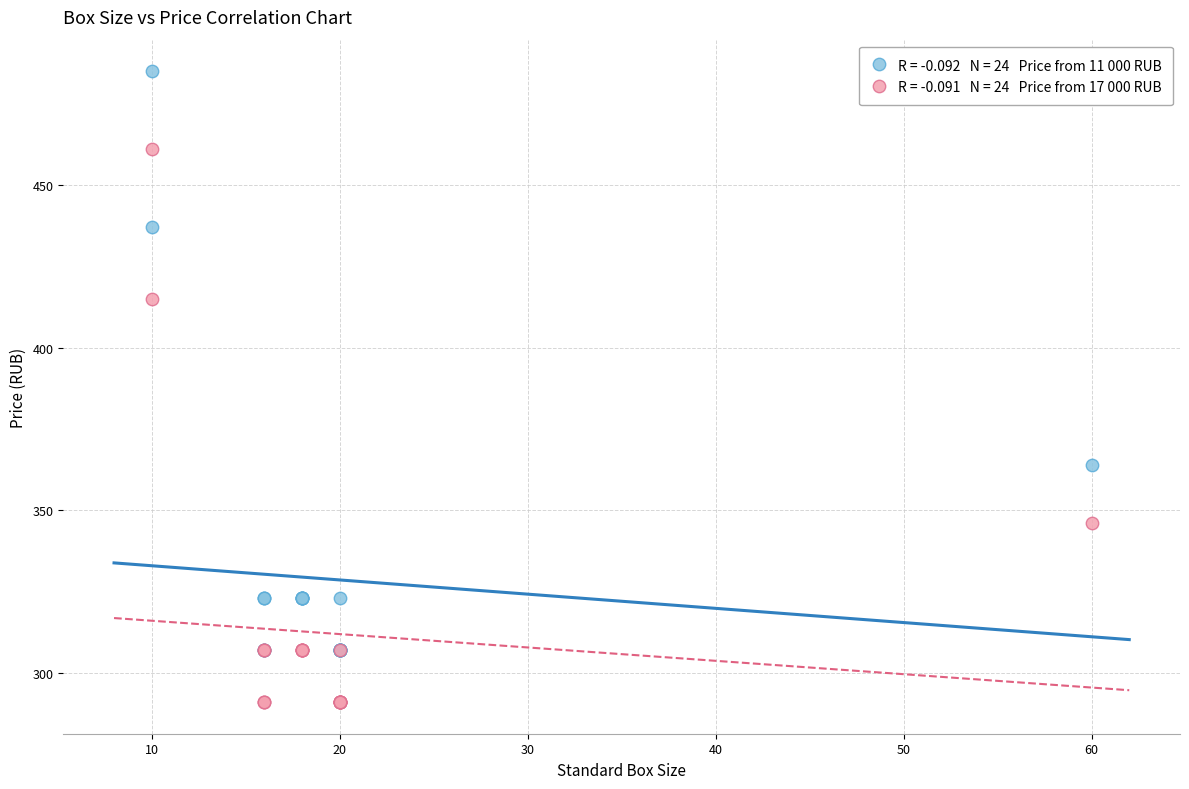

Across all series, what Y value is closest to 388?

364